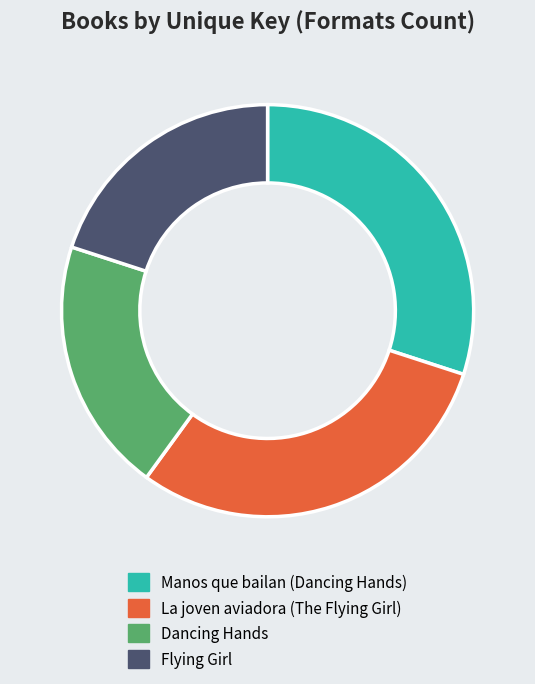

True or false: Flying Girl accounts for 20% of the total.

True